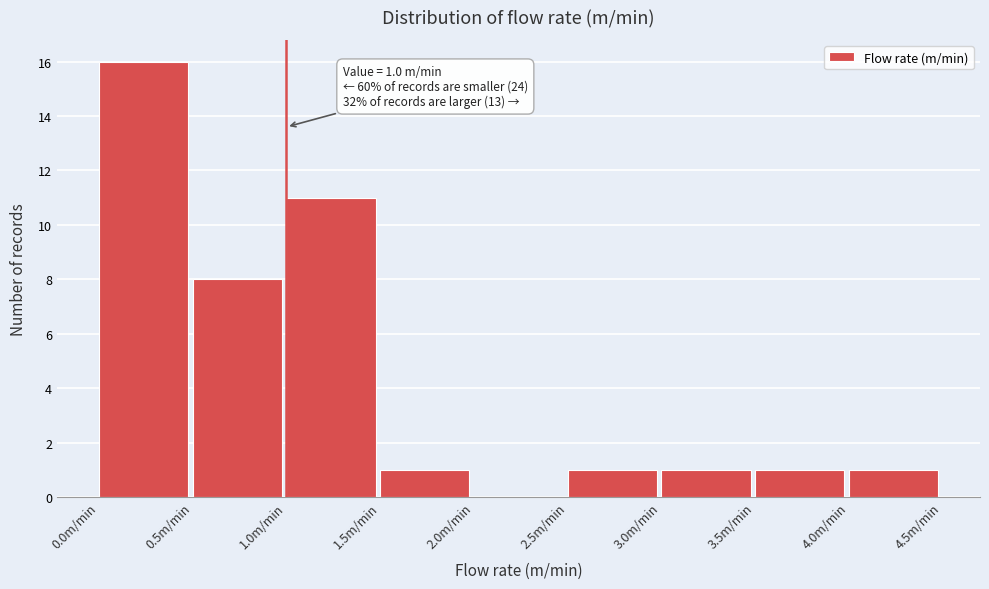

Which range on the x-axis has the tallest bar?

0.0 to 0.5